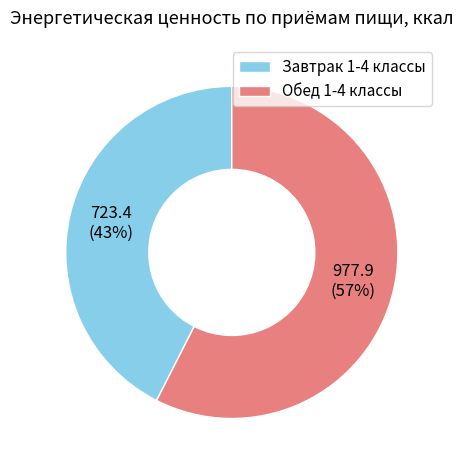

Which slice is the smallest?

Завтрак 1-4 классы